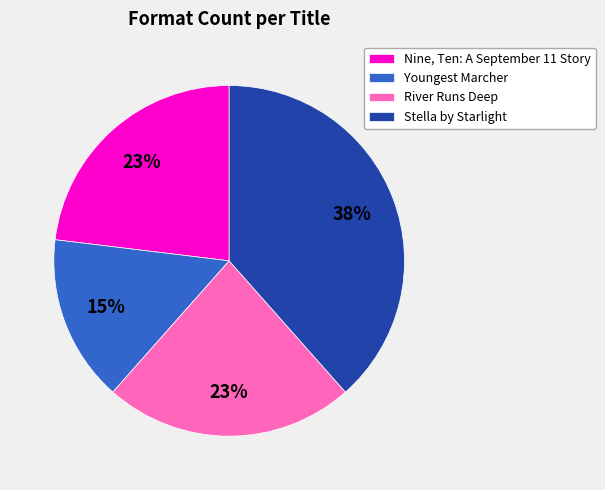

To the nearest percent, what portion does Stella by Starlight represent?

38%